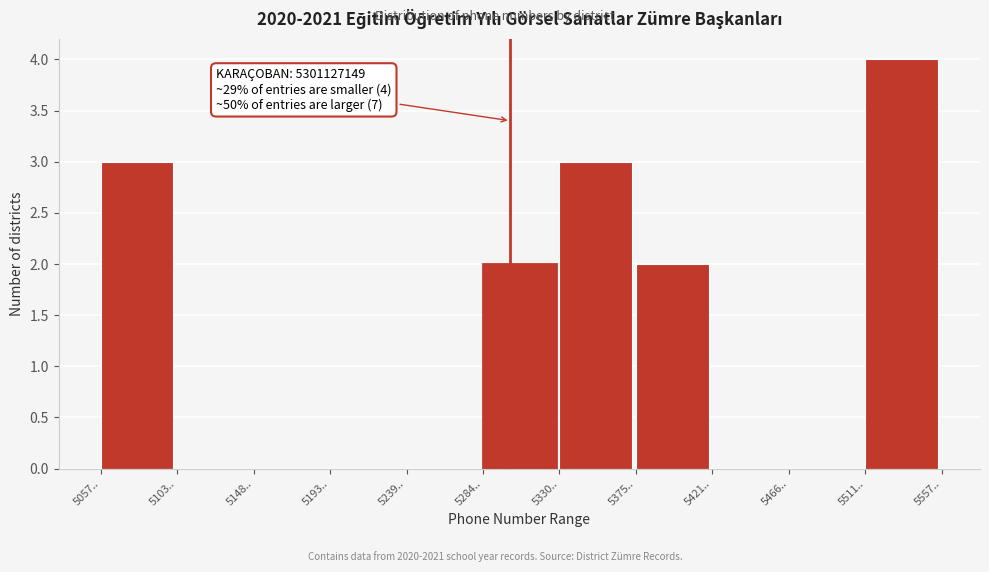

Reading left to right, transcribe all the data shown in this chart.

5057..=3	5103..=0	5148..=0	5193..=0	5239..=0	5284..=2	5330..=3	5375..=2	5421..=0	5466..=0	5511..=4